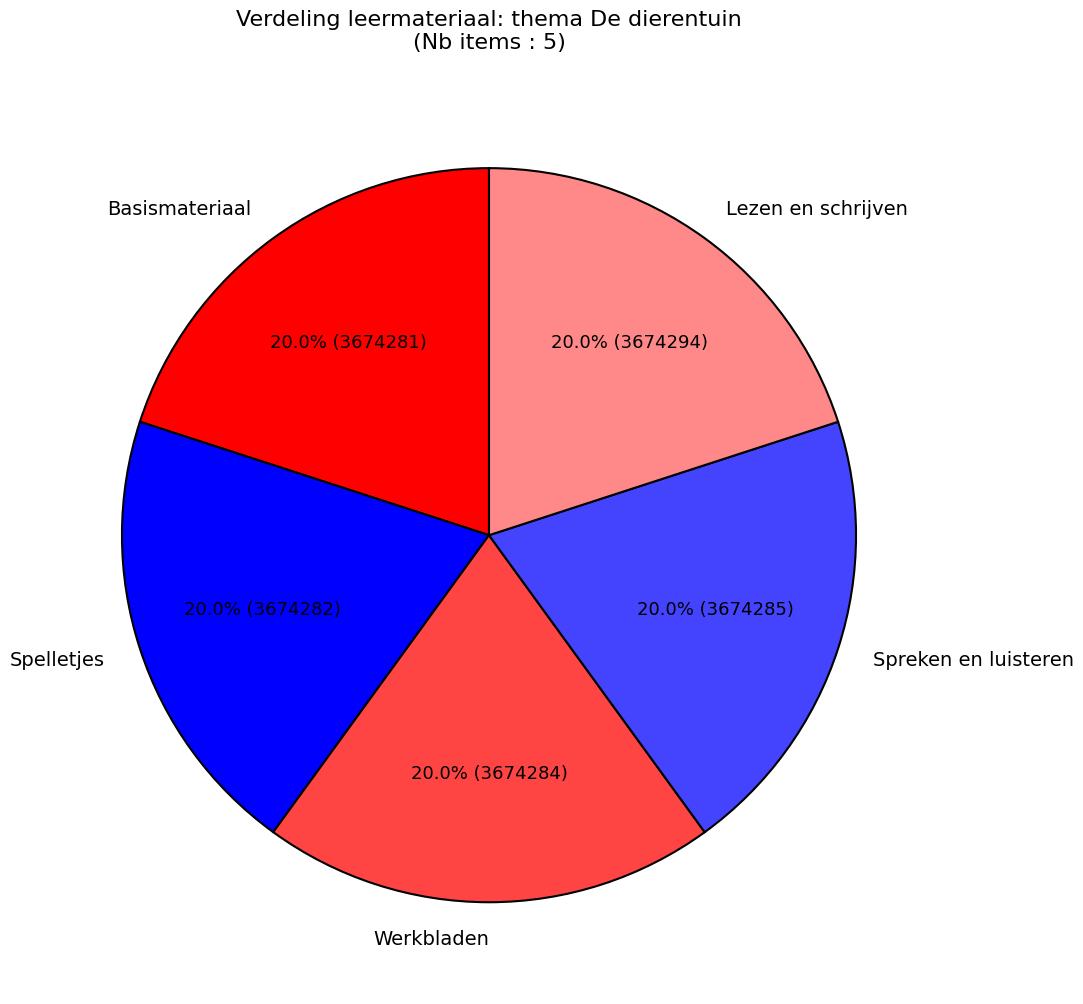

What percentage is the Spreken en luisteren slice, to the nearest percent?

20%